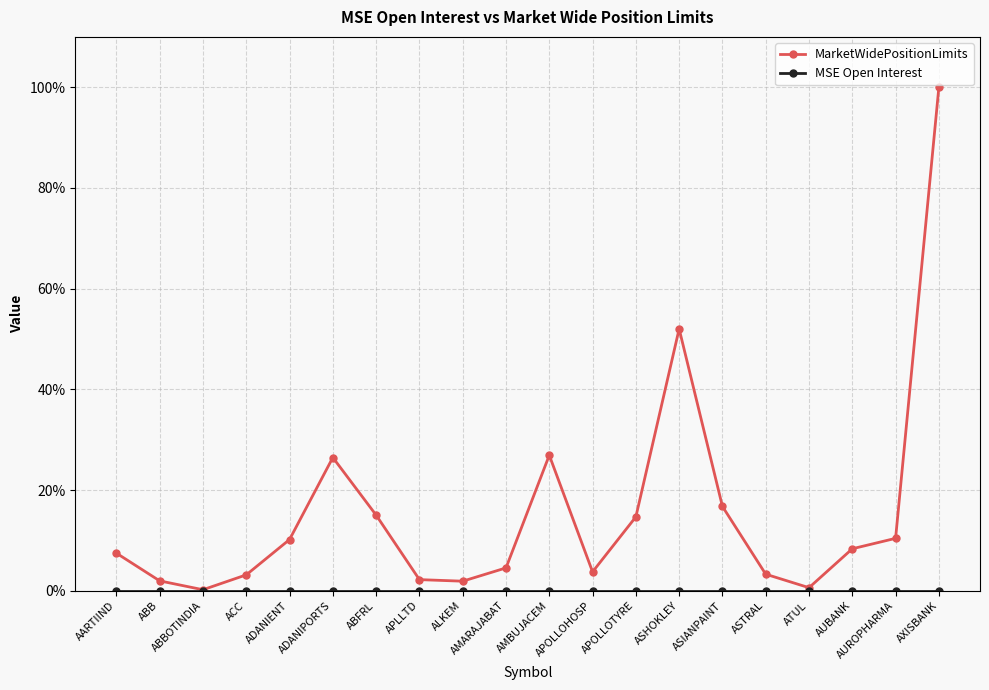

Which series has the widest spread of values?

MarketWidePositionLimits